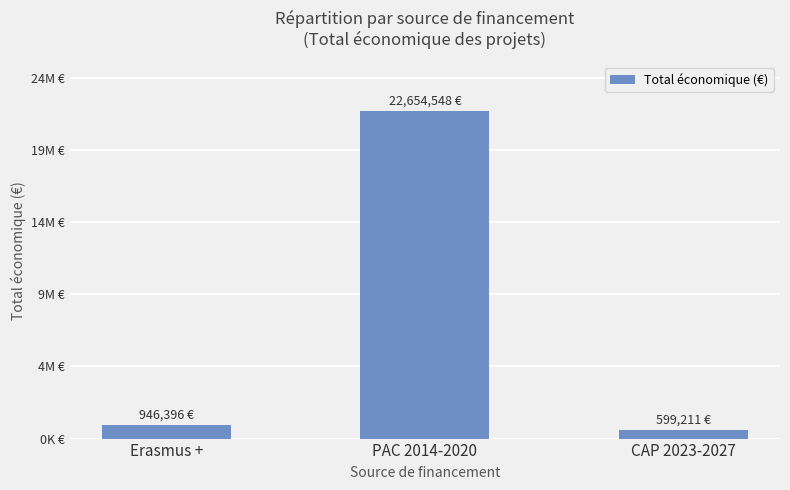

List the labels in order of value, smallest first.

CAP 2023-2027, Erasmus +, PAC 2014-2020